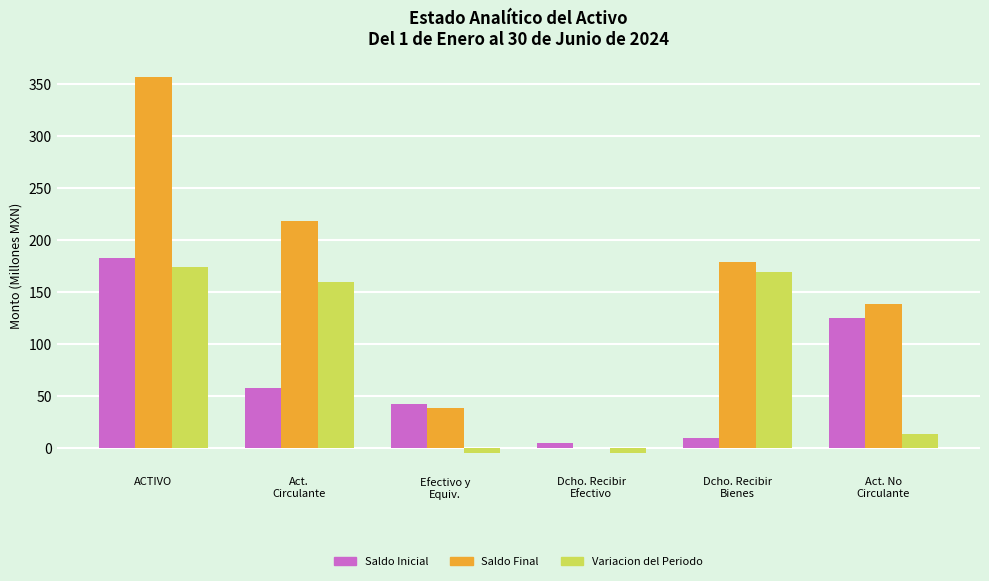

What is the total value across all series at ACTIVO?

713.3